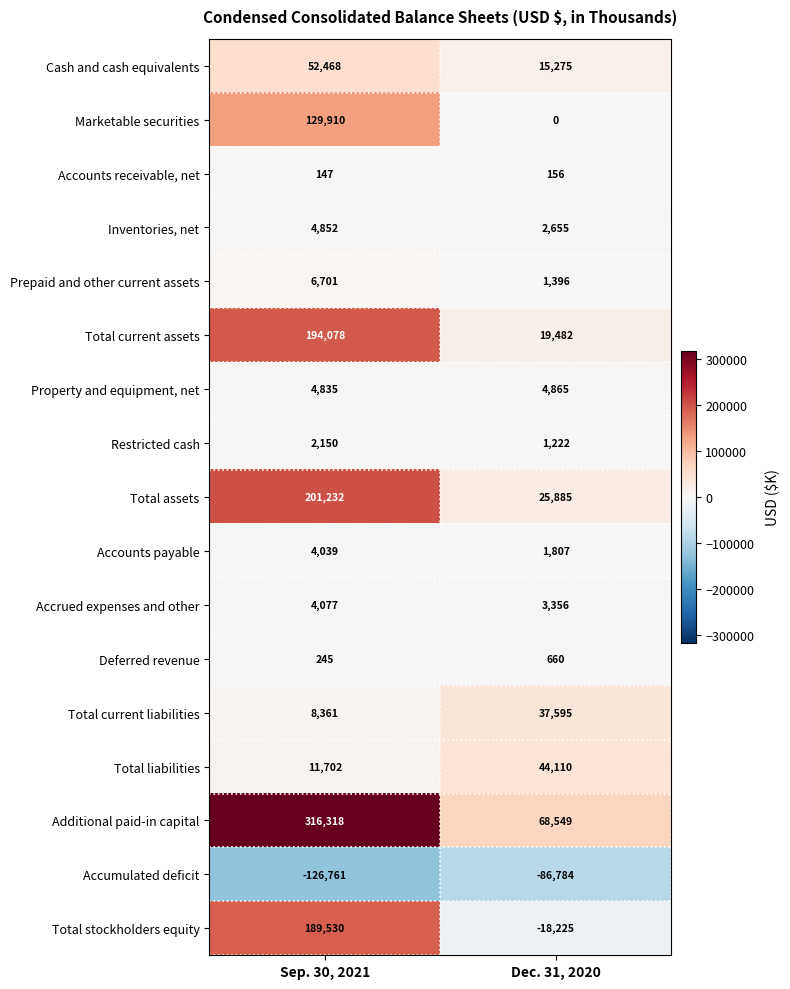

At which label is Property and equipment, net closest to 4850?

Sep. 30, 2021